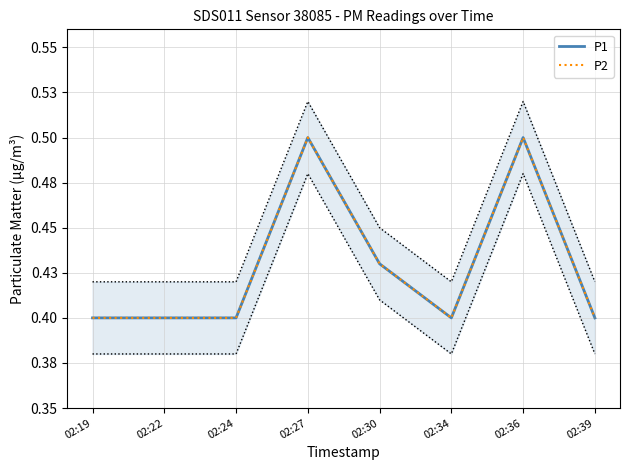

In P1, how many points are lower than both neighbors (excluding endpoints)?

1